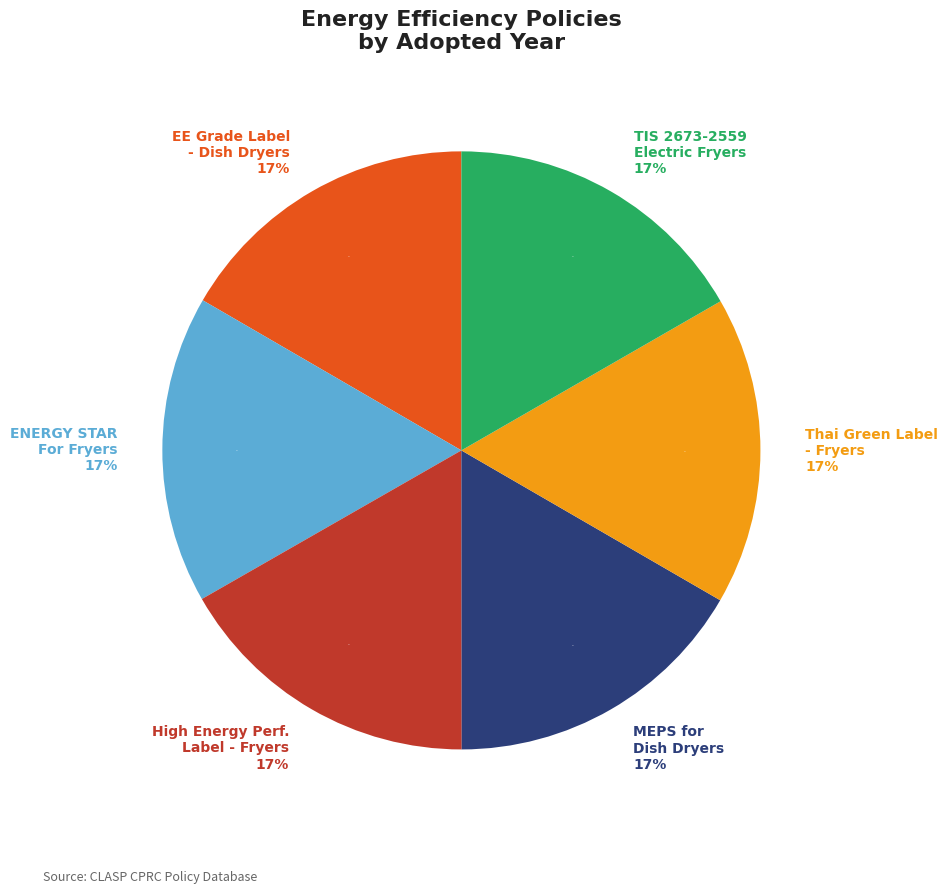

What is the largest slice in the pie chart?

High Energy Performance Label for Fryers